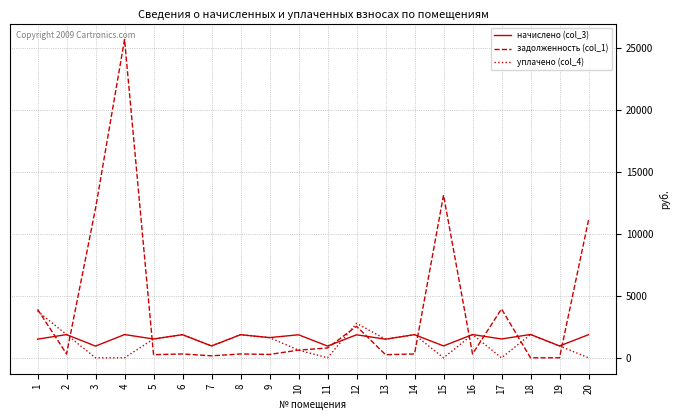

Which series has the largest total across all categories?

задолженность (col_1)